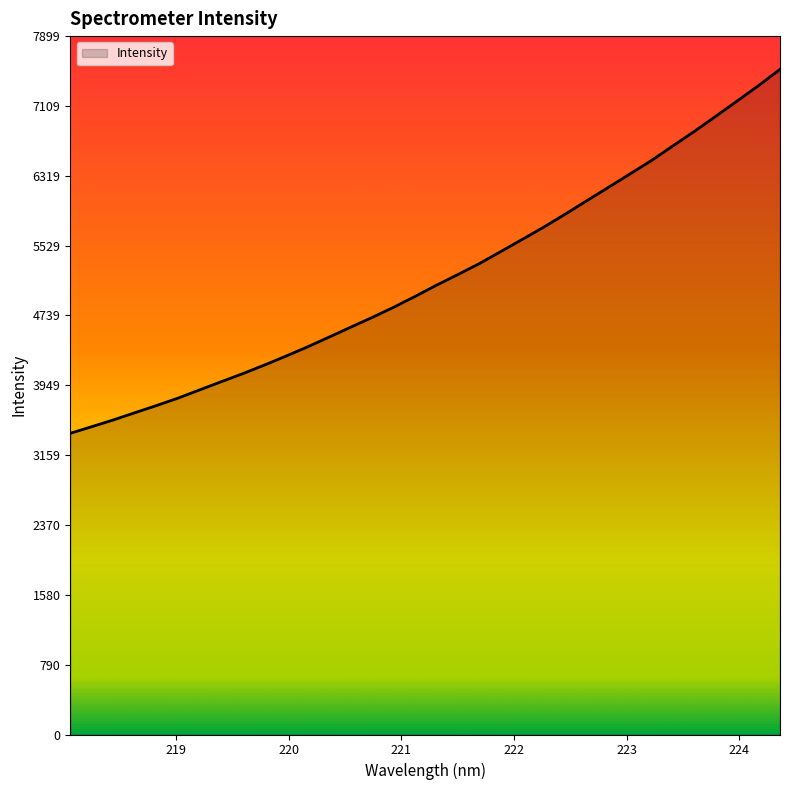

What is the maximum value shown in the chart?

7522.5